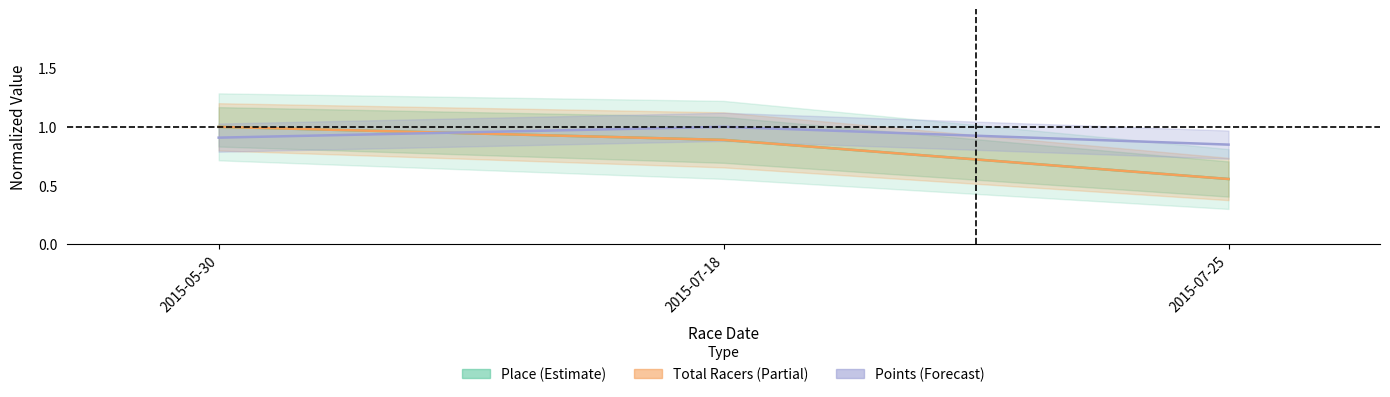

Read the Points (Forecast) value at 2015-07-18.

1.0